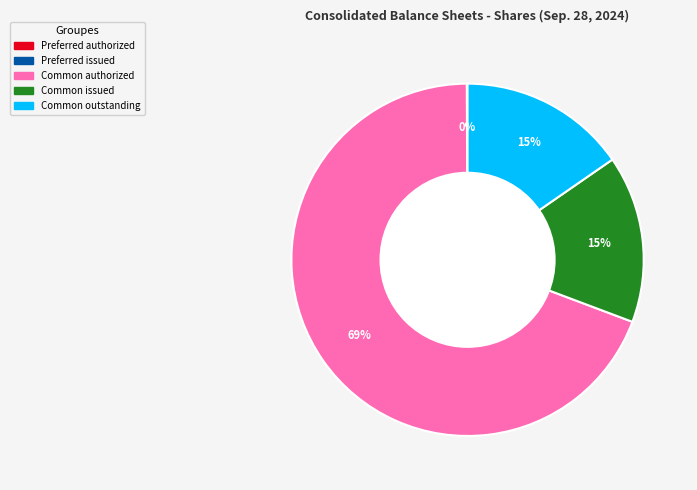

To the nearest percent, what is the average slice percentage?

25%